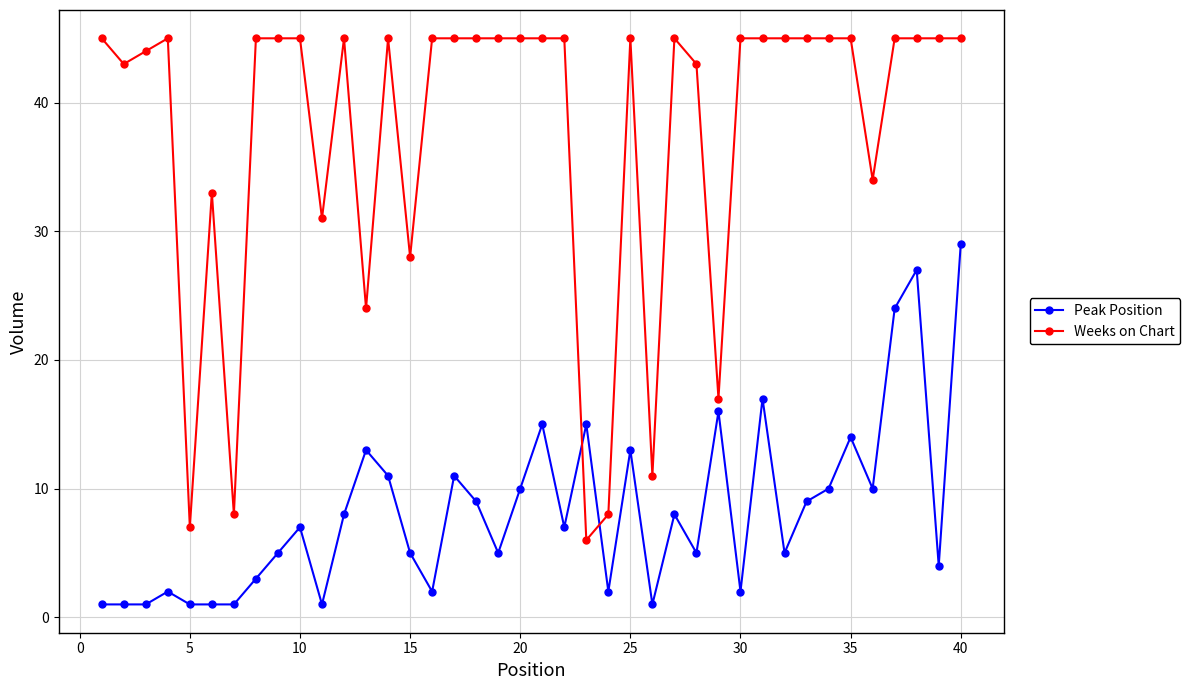

In Weeks on Chart, how many points are lower than both neighbors (excluding endpoints)?

10